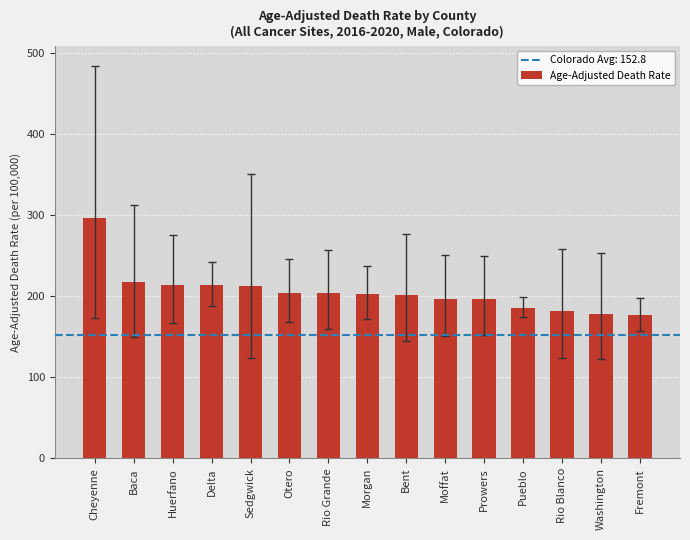

What is the label of the 8th bar from the right?

Morgan